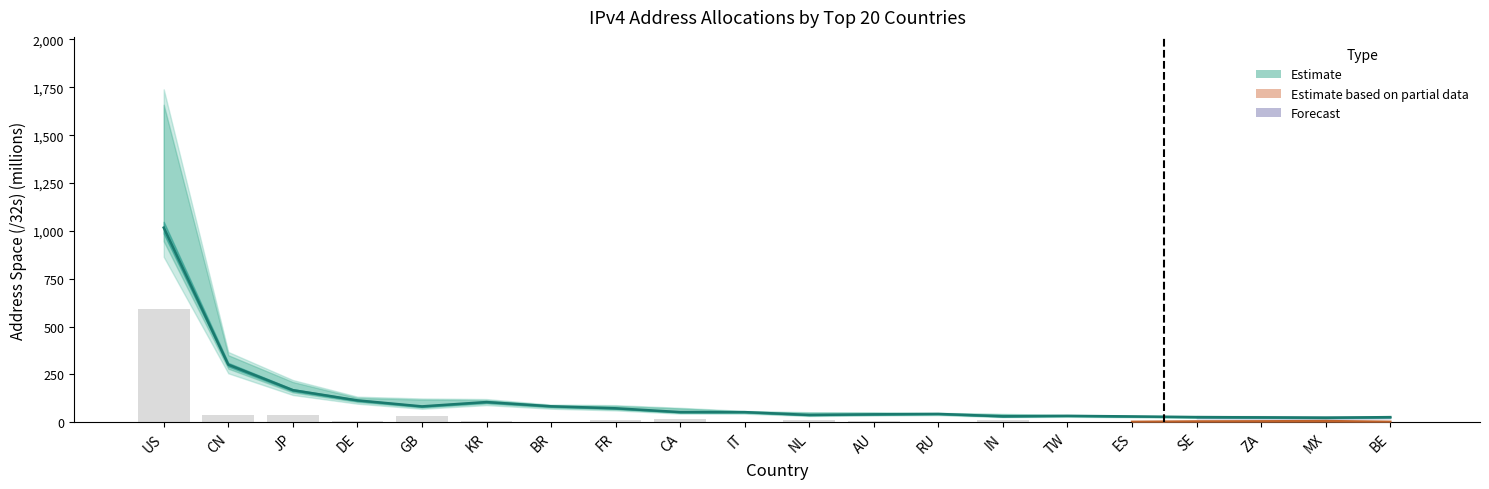

Reading right to left, what are all the values shown in this chart?

BE=1.3	MX=5.2	ZA=3.9	SE=3.2	ES=0.9	TW=1.9	IN=9.6	RU=2.2	AU=6.8	NL=10.5	IT=1.8	CA=16.9	FR=9.9	BR=2.2	KR=6.7	GB=32.1	DE=9.5	JP=36.5	CN=39.0	US=593.7